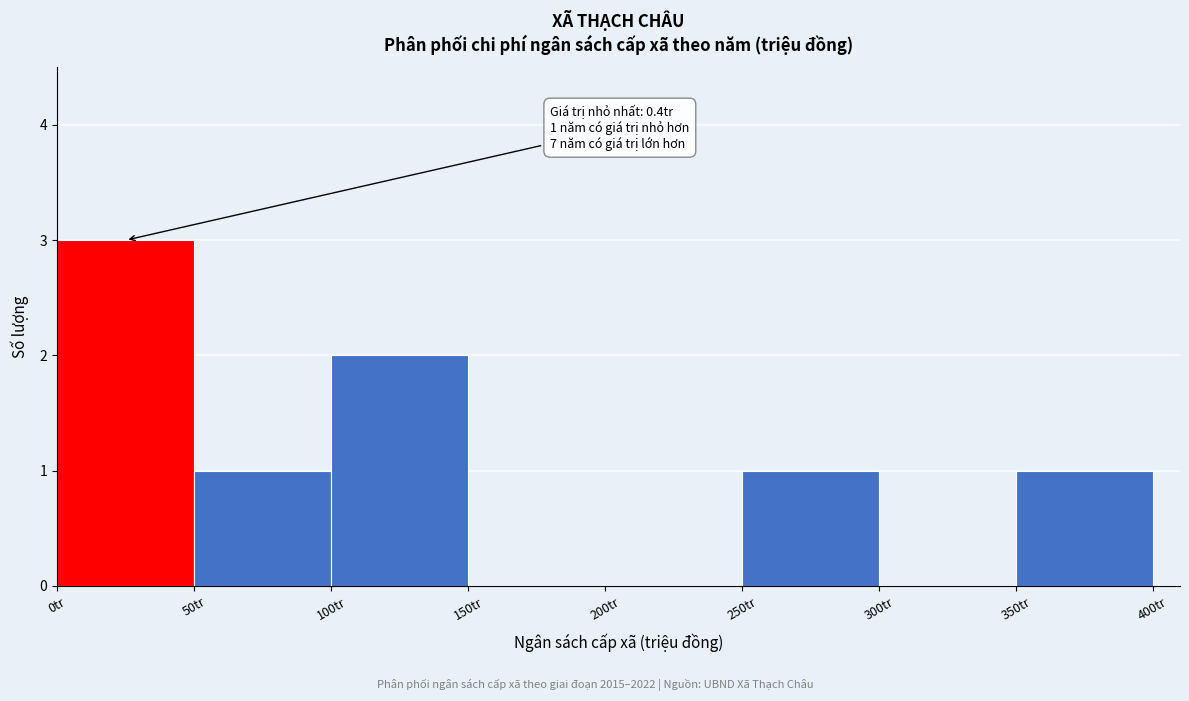

Which range on the x-axis has the tallest bar?

0 to 50